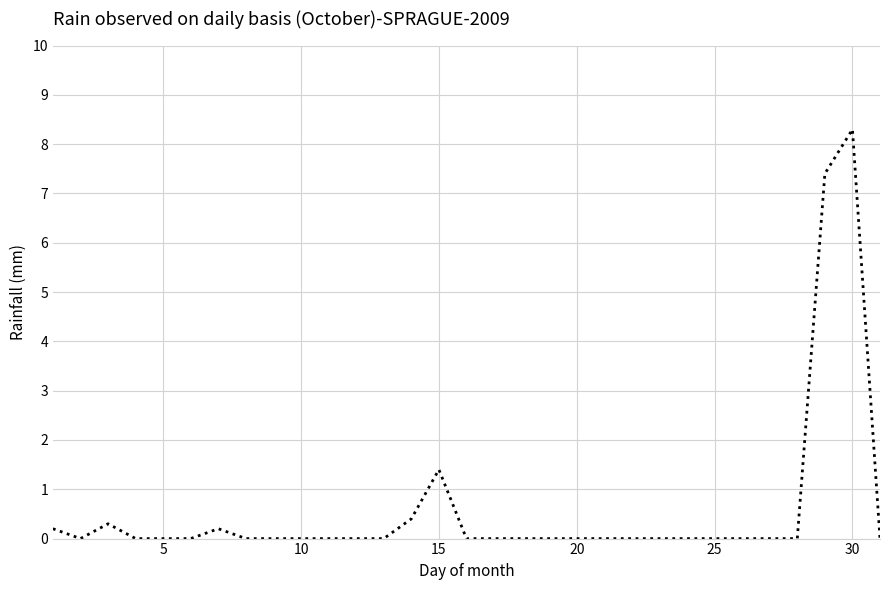

What is the greatest value displayed?

8.3